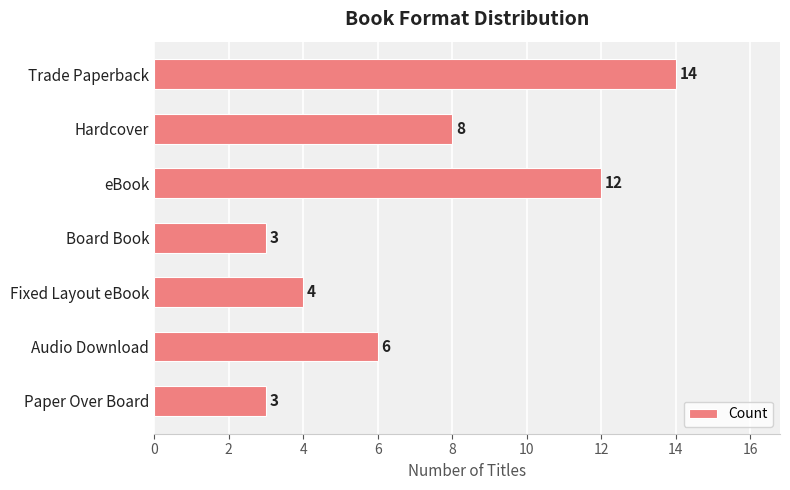

The chart shows a value of 4 at Fixed Layout eBook. True or false?

True